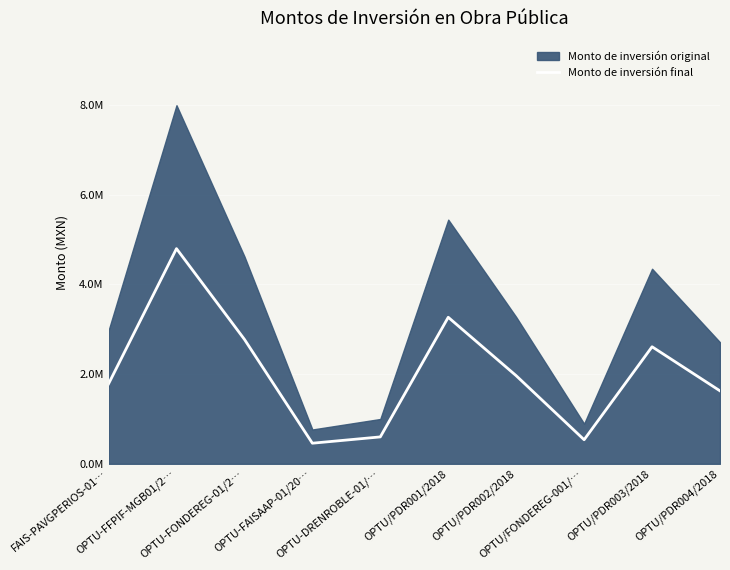

How many values are below 1?

3